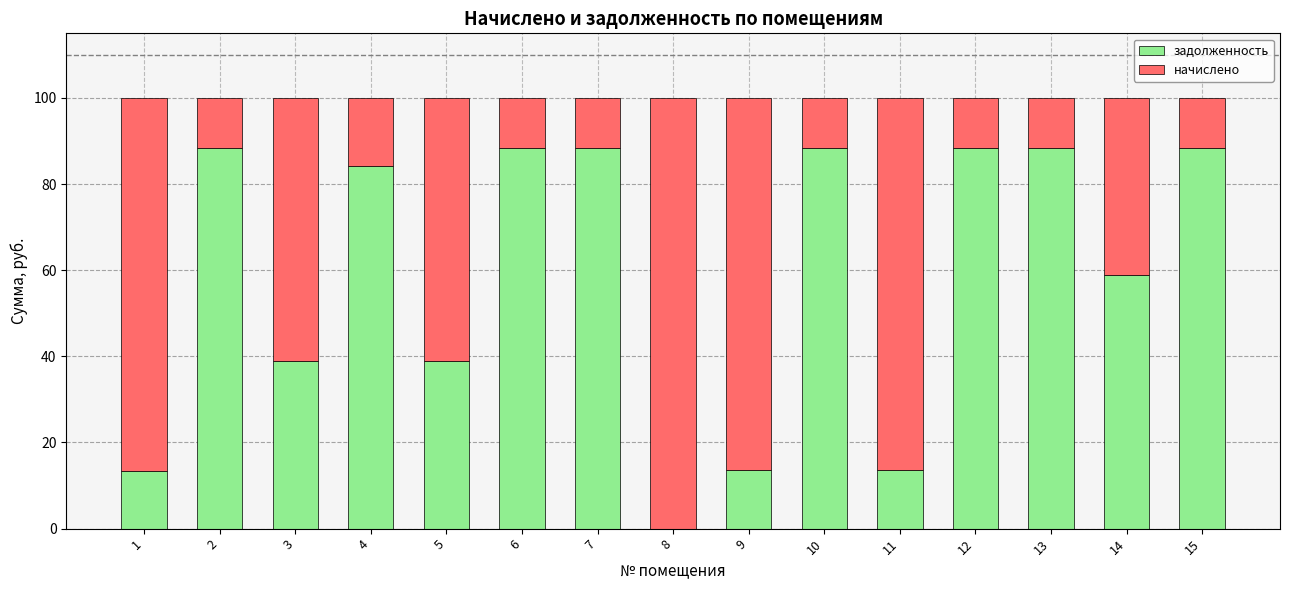

What are all the series names shown in the legend?

задолженность, начислено